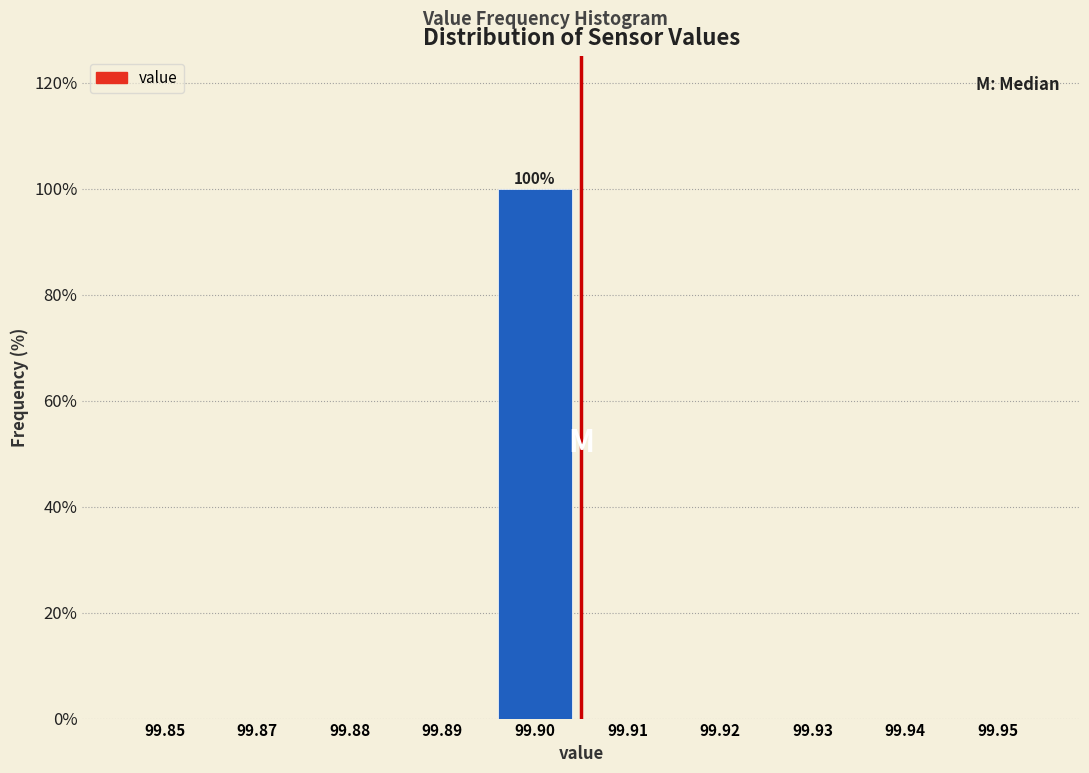

Reading right to left, list all the values displayed in this chart.

99.95=0	99.94=0	99.93=0	99.92=0	99.91=0	99.90=100	99.89=0	99.88=0	99.87=0	99.85=0